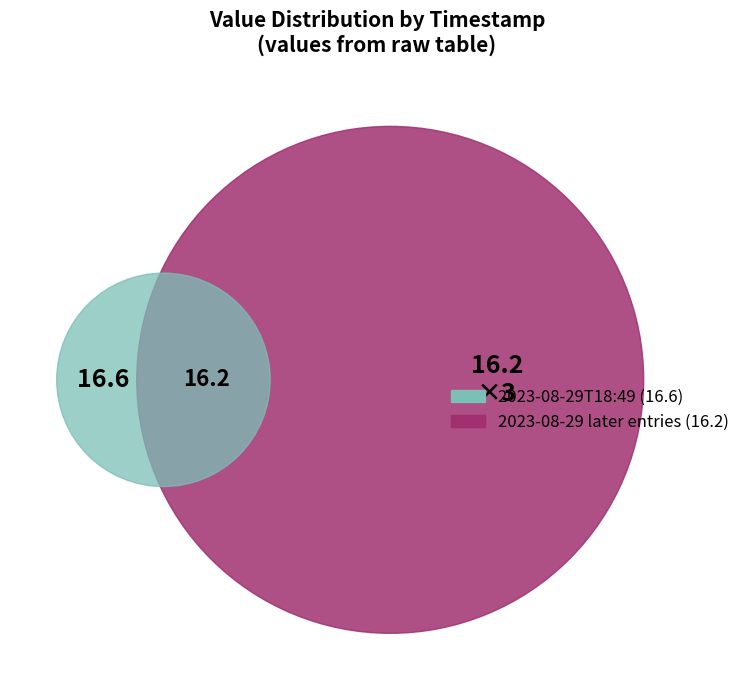

Does 2023-08-29T22:49:21.159Z represent more than half of the total?

No